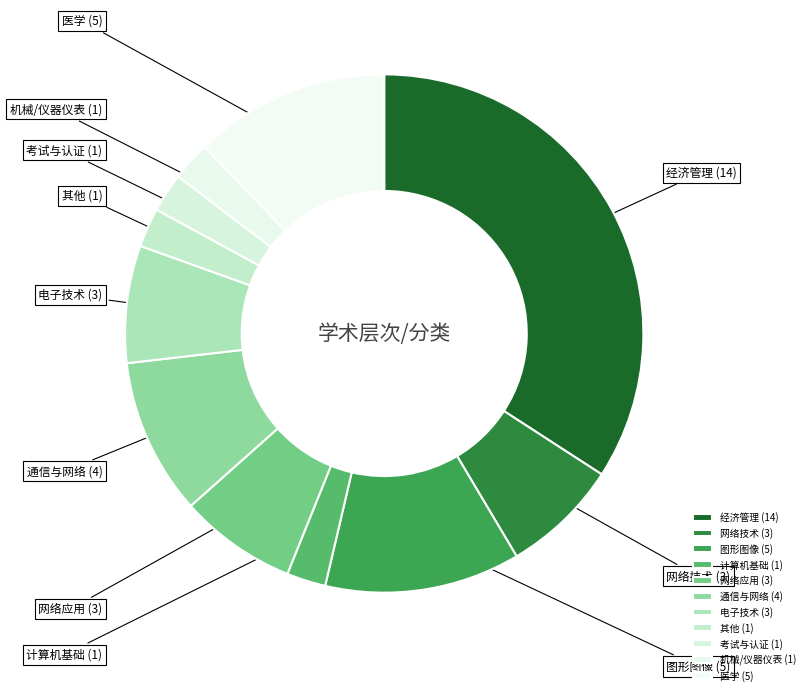

Count the number of slices in the pie.

11